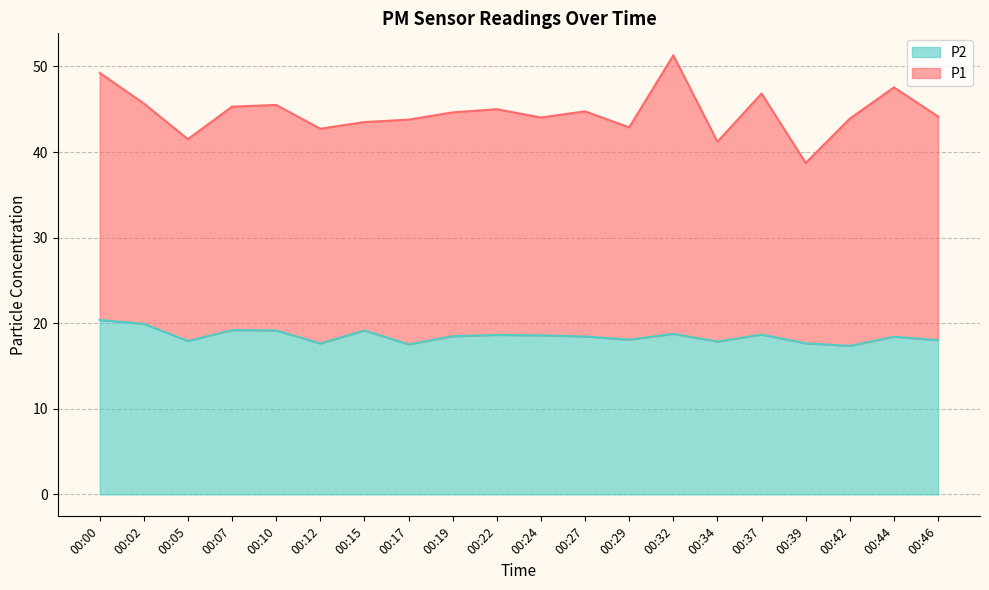

List the labels in order of P2 value, smallest first.

00:42, 00:17, 00:12, 00:39, 00:34, 00:05, 00:46, 00:29, 00:44, 00:27, 00:19, 00:24, 00:22, 00:37, 00:32, 00:10, 00:15, 00:07, 00:02, 00:00